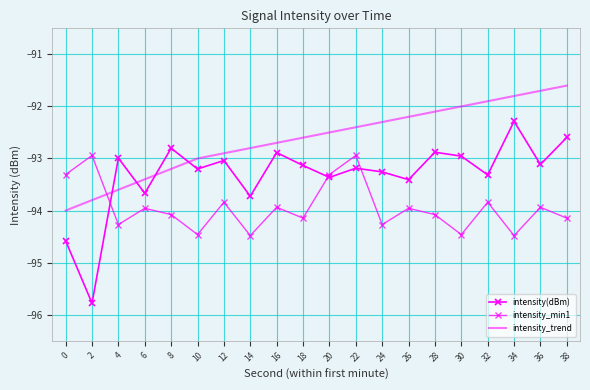

How many intersections are there between intensity(dBm) and intensity_min1?

3